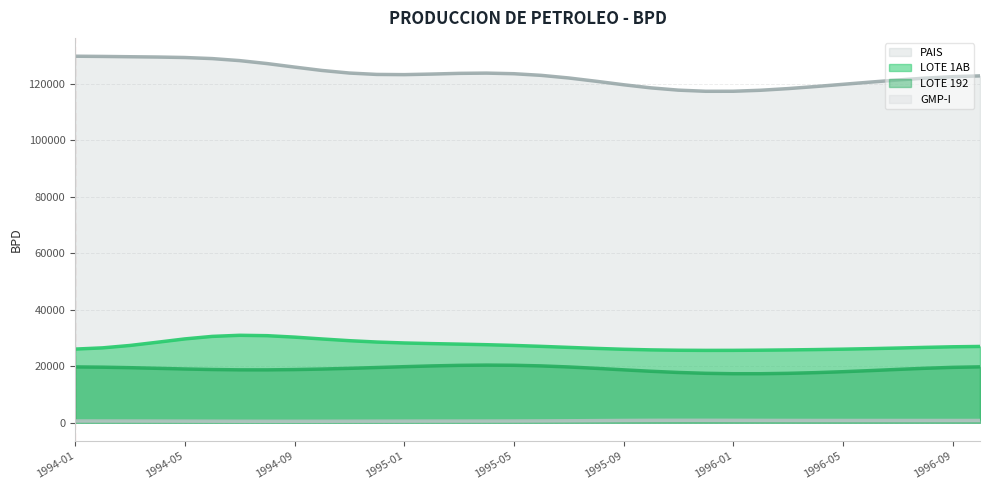

What is the minimum value for PAIS?

117403.8